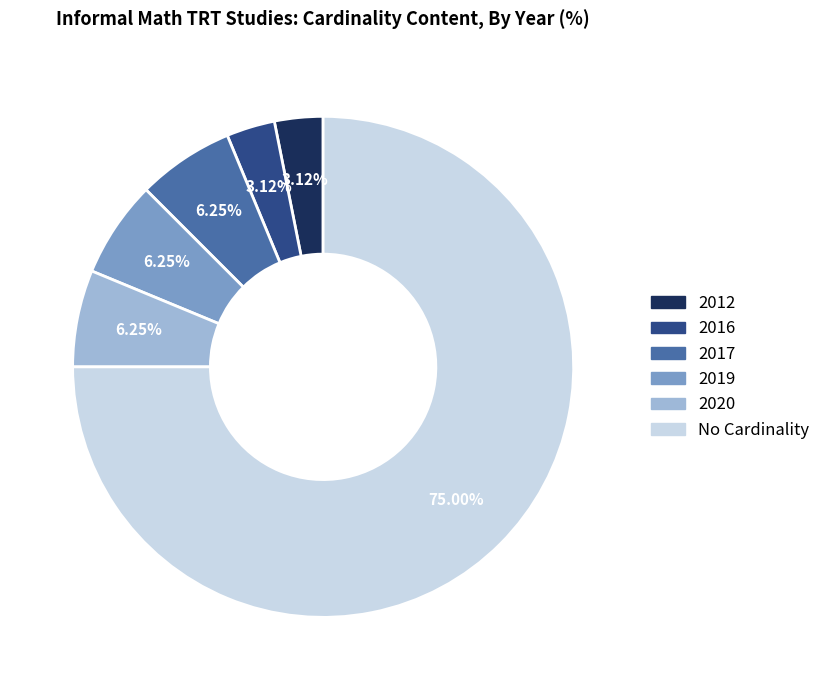

Combined, do 2017 and No Cardinality account for over 50%?

Yes